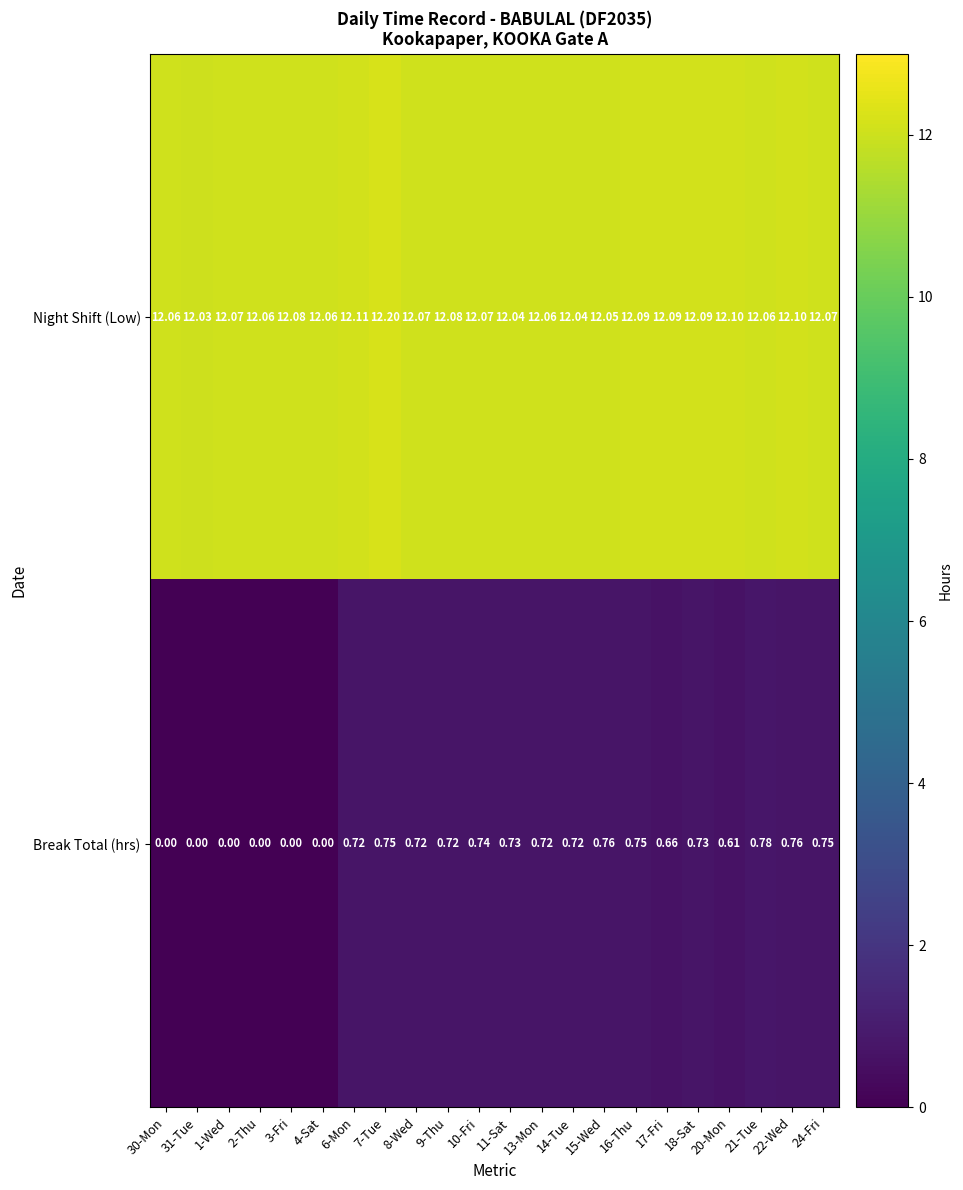

List the series in order of their peak value, lowest first.

Break Total (hrs), Night Shift (Low)